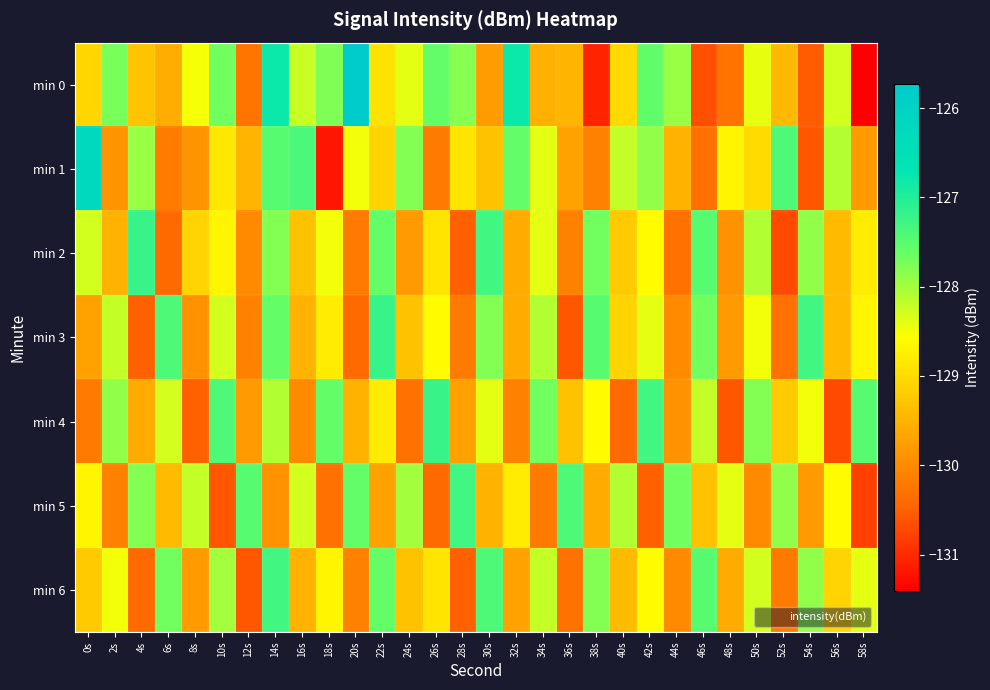

Which label corresponds to the smallest value in the chart?

58s